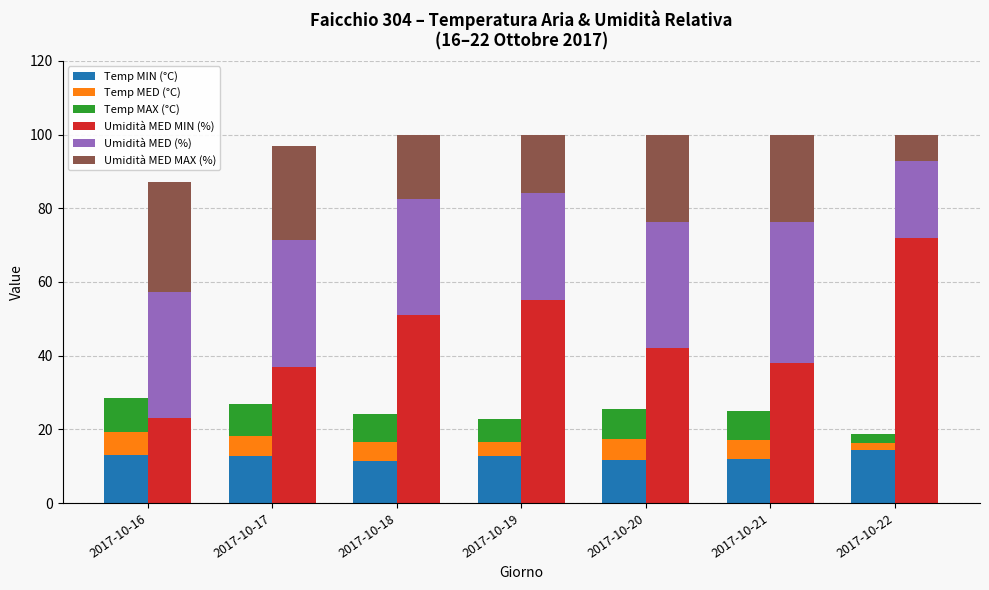

What is the minimum value shown in the chart?

1.7